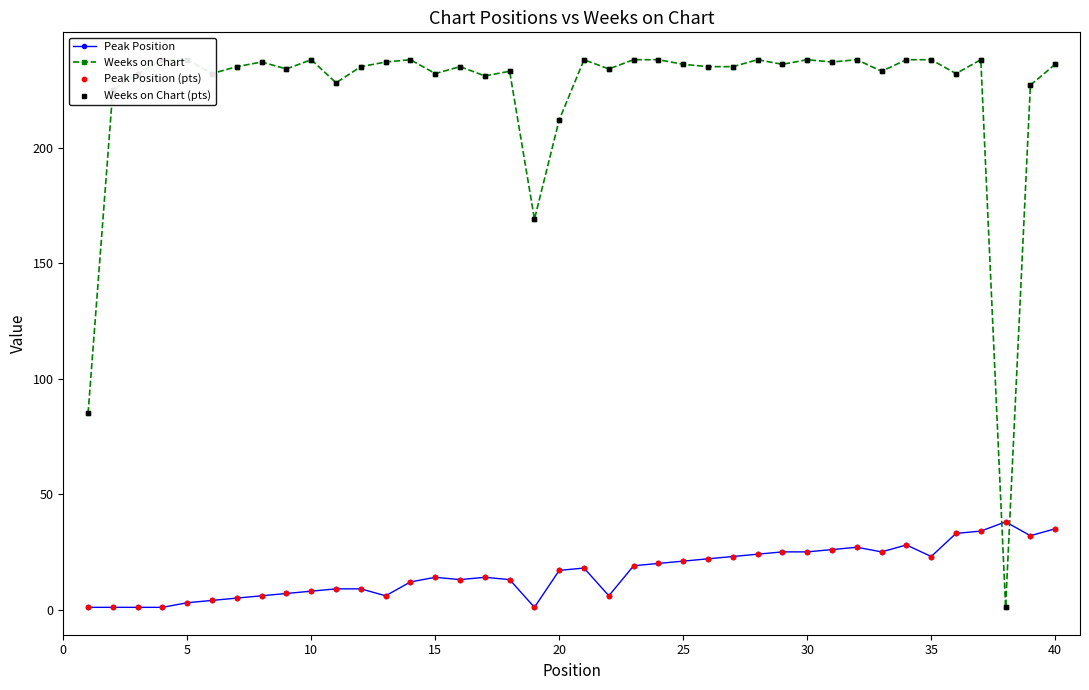

Which series has the largest total across all categories?

Weeks on Chart